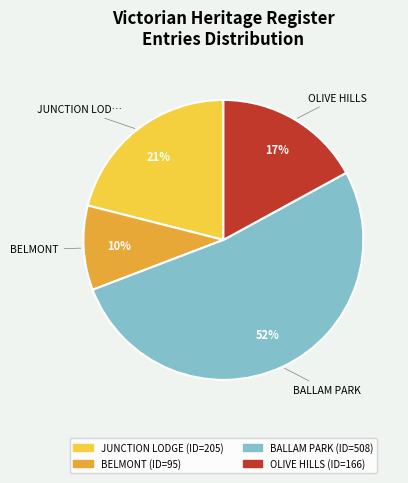

Count the number of slices in the pie.

4